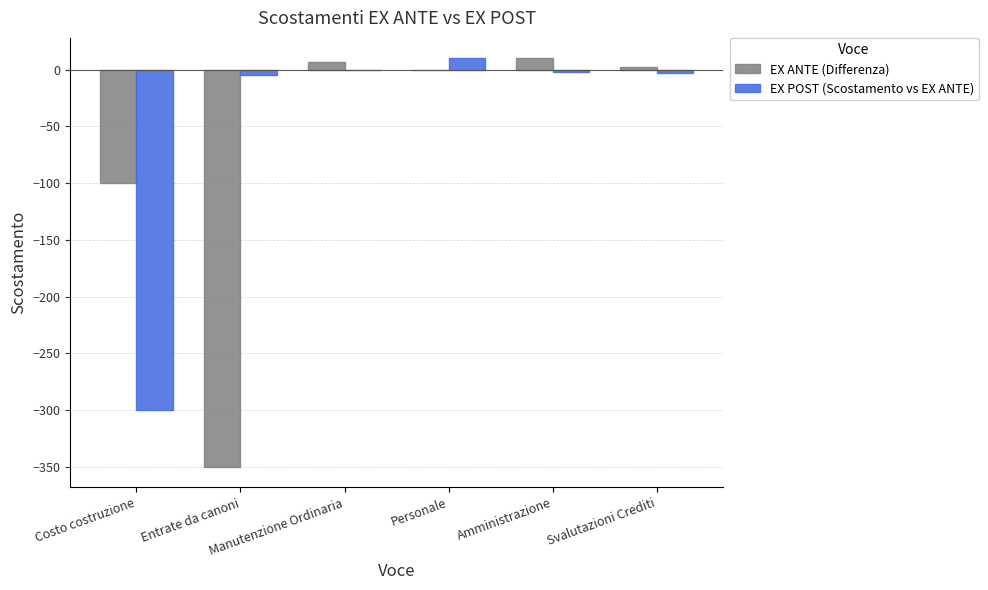

Which series has the largest total across all categories?

EX POST (Scostamento vs EX ANTE)